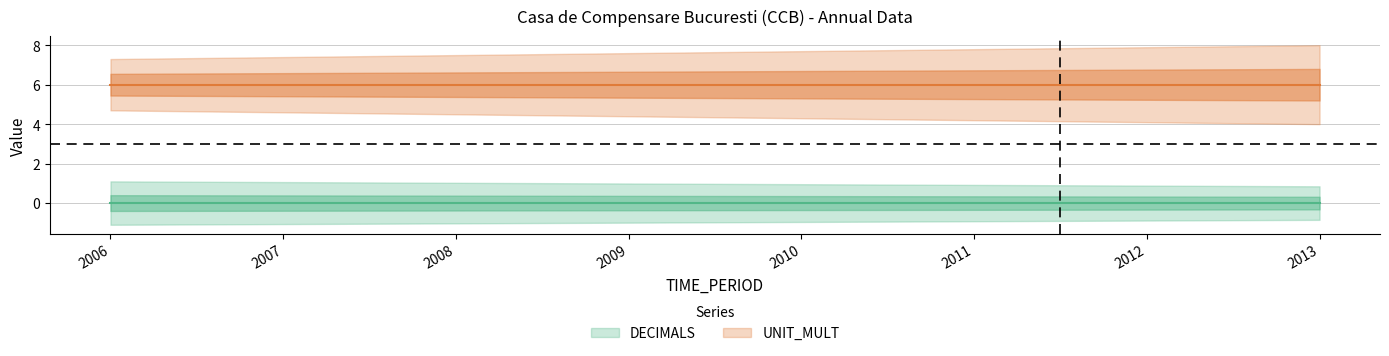

True or false: UNIT_MULT and DECIMALS intersect in this chart.

False